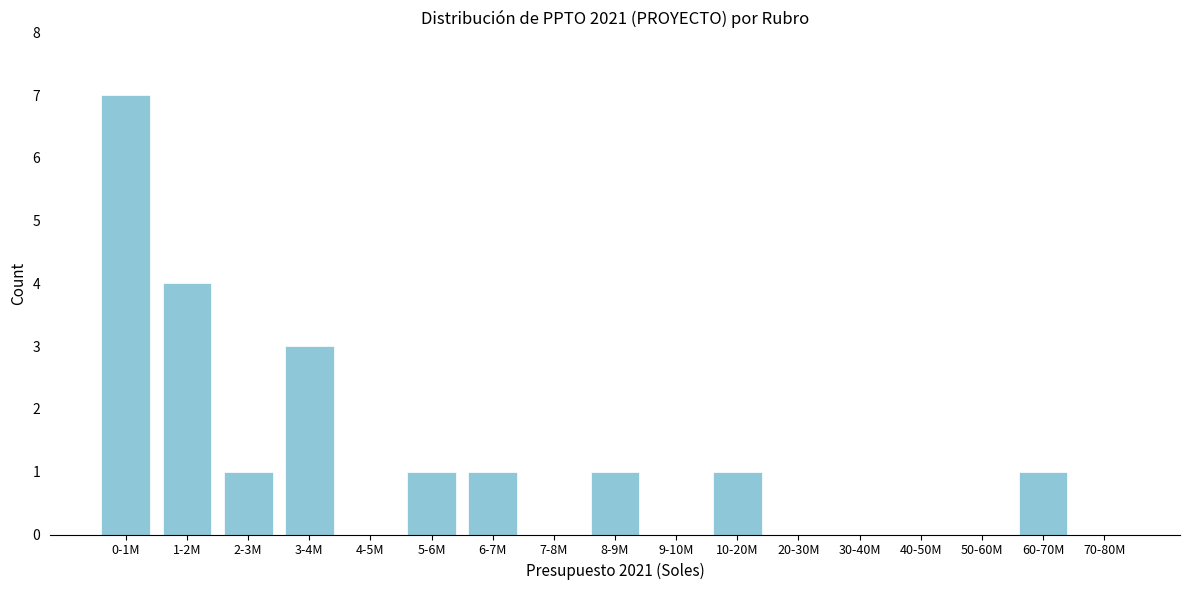

Reading left to right, extract all data points from this chart.

0-1M=7	1-2M=4	2-3M=1	3-4M=3	4-5M=0	5-6M=1	6-7M=1	7-8M=0	8-9M=1	9-10M=0	10-20M=1	20-30M=0	30-40M=0	40-50M=0	50-60M=0	60-70M=1	70-80M=0